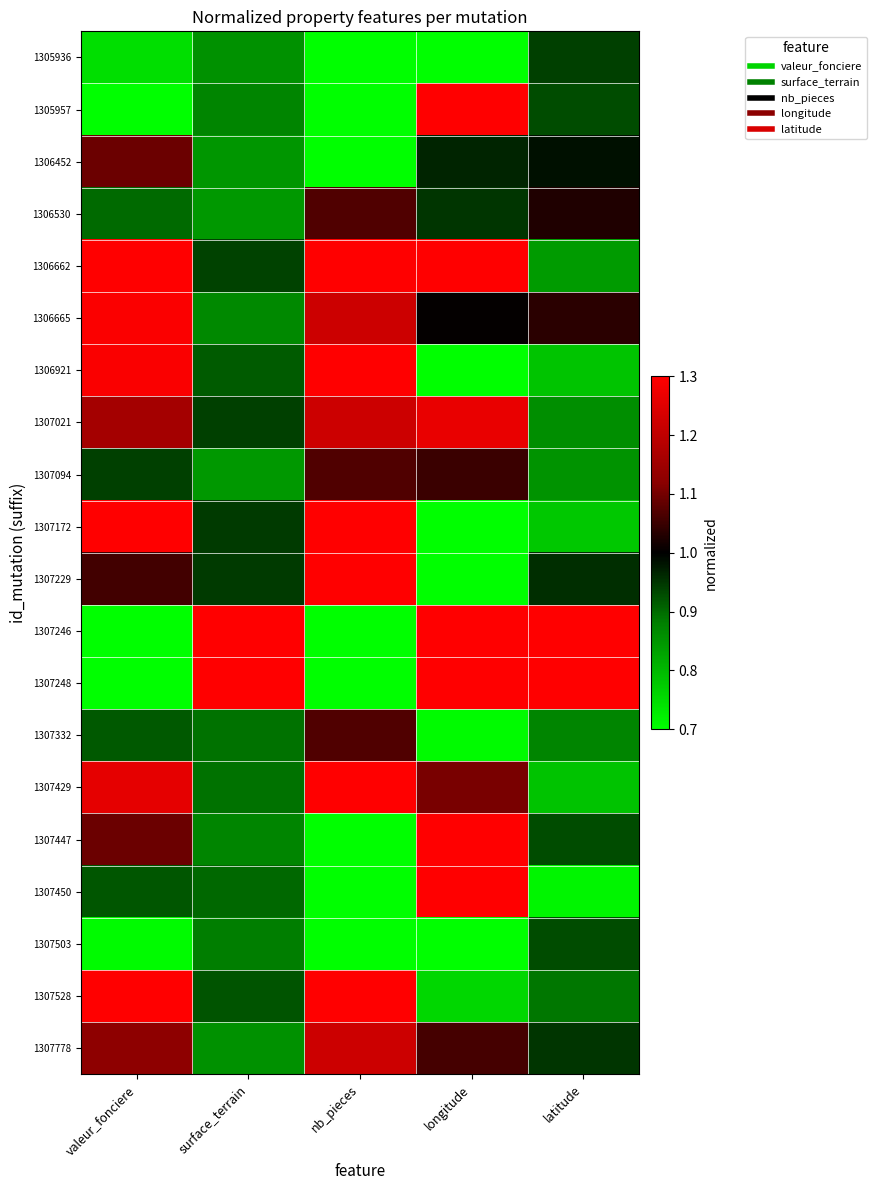

How many data points does each series have?

5